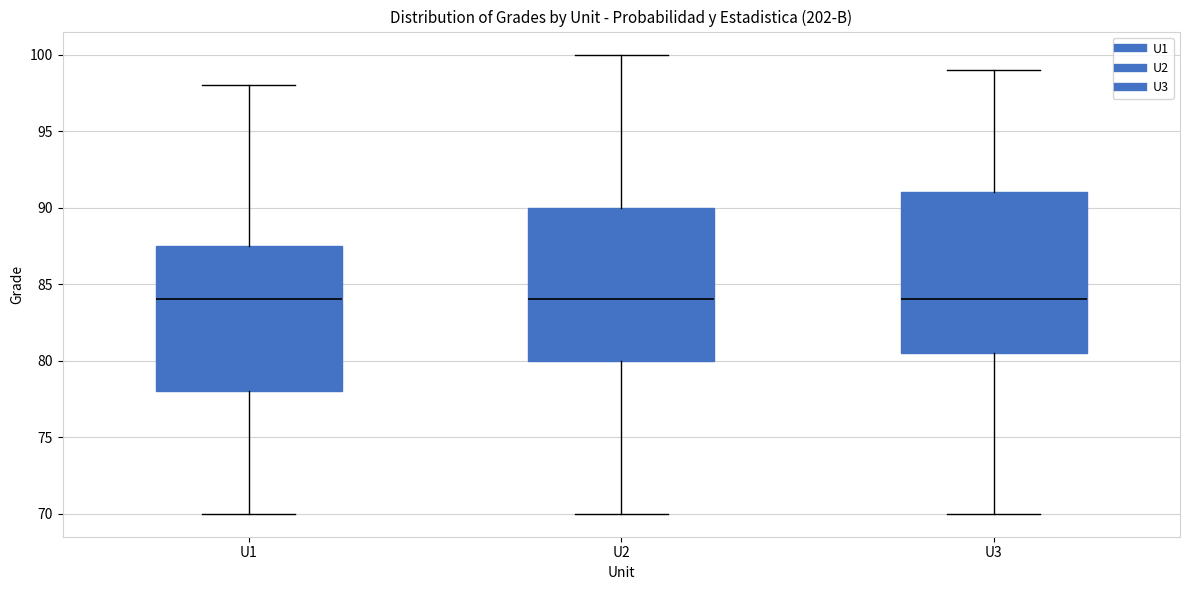

Reading left to right, read every box against the y-axis: the position of its median line, the range the box covers, and the ends of its whiskers. The values are not printed on the chart, so give them approximately, as read against the axis.

U1: median 84.0, box 78.0 to 87.5, whiskers 70.0 to 98.0
U2: median 84.0, box 80.0 to 90.0, whiskers 70.0 to 100.0
U3: median 84.0, box 80.5 to 91.0, whiskers 70.0 to 99.0